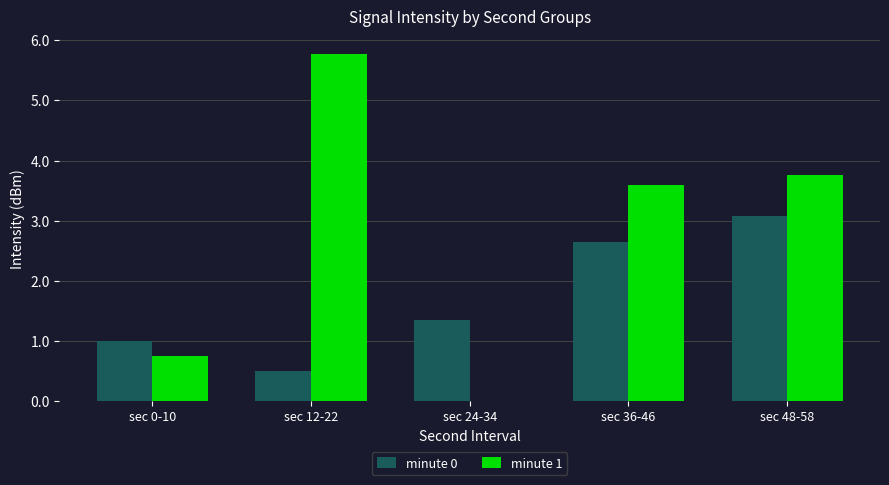

Which series has the largest range (max minus min)?

minute 1